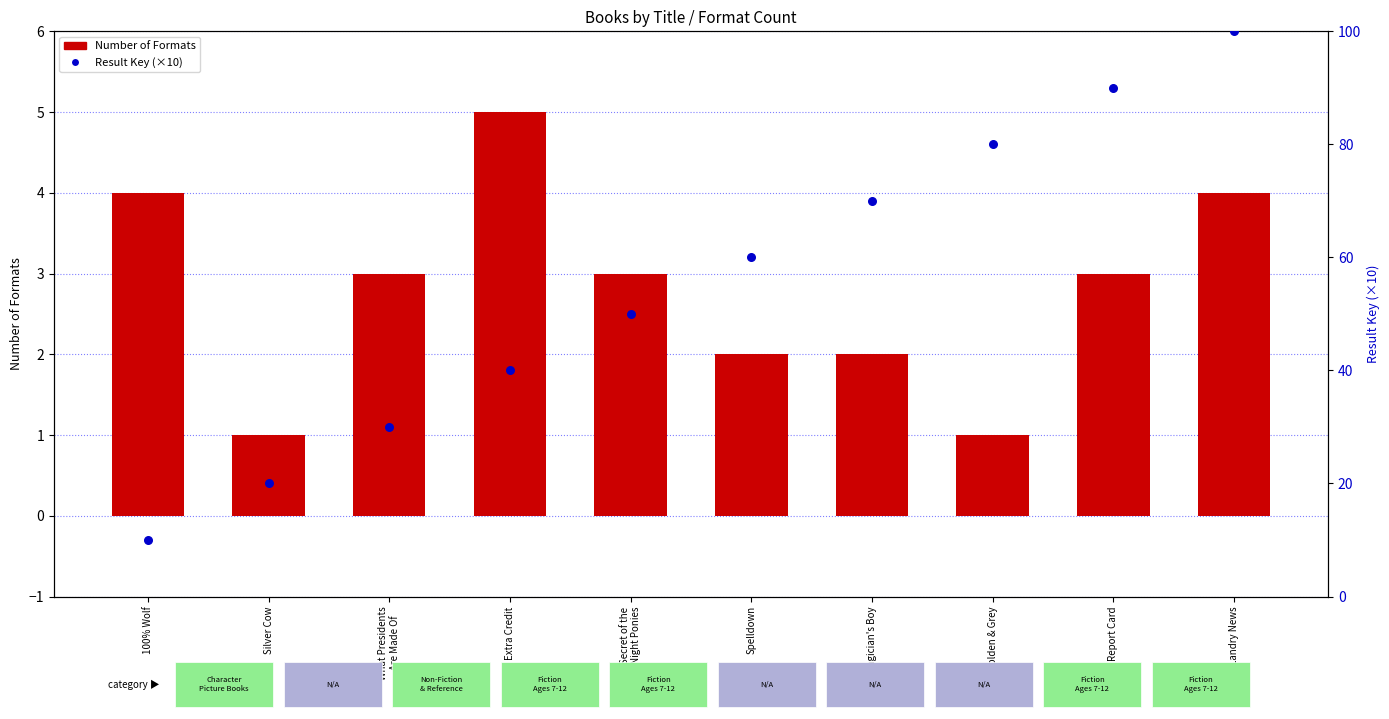

Which series reaches the maximum Y coordinate?

Result Key (×10)